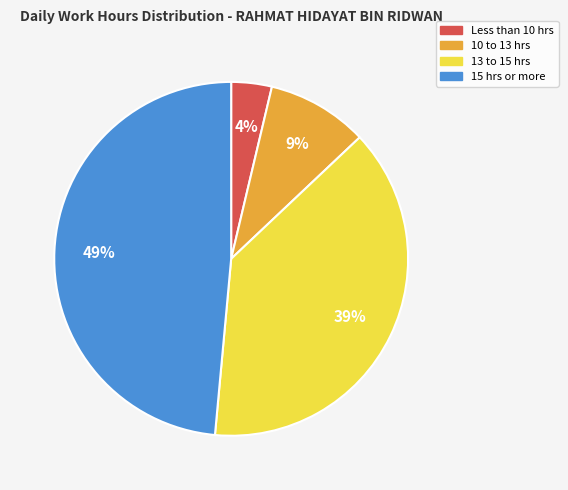

To the nearest percent, what is the difference between the largest and smallest slice percentages?

45%